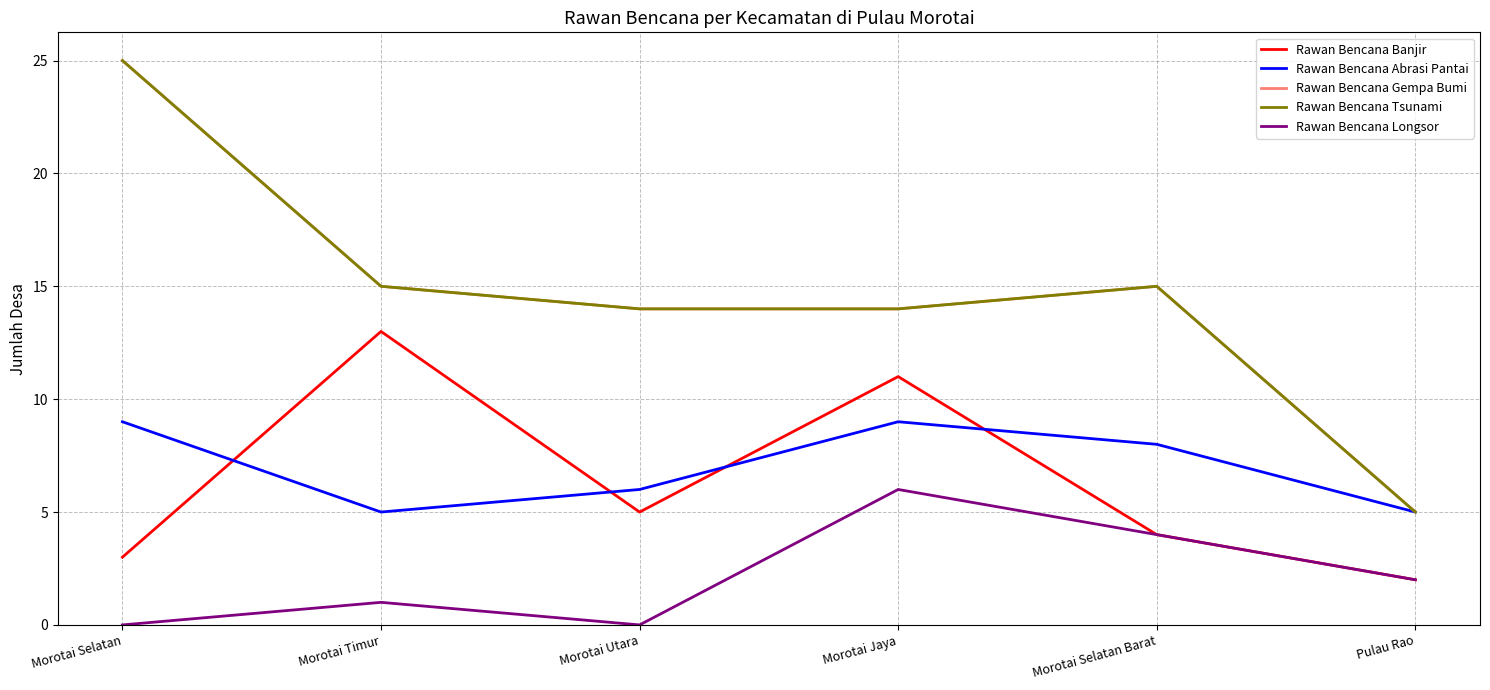

Reading left to right, what are all the values shown in this chart?

Rawan Bencana Banjir: 3	13	5	11	4	2
Rawan Bencana Abrasi Pantai: 9	5	6	9	8	5
Rawan Bencana Gempa Bumi: 25	15	14	14	15	5
Rawan Bencana Tsunami: 25	15	14	14	15	5
Rawan Bencana Longsor: 0	1	0	6	4	2